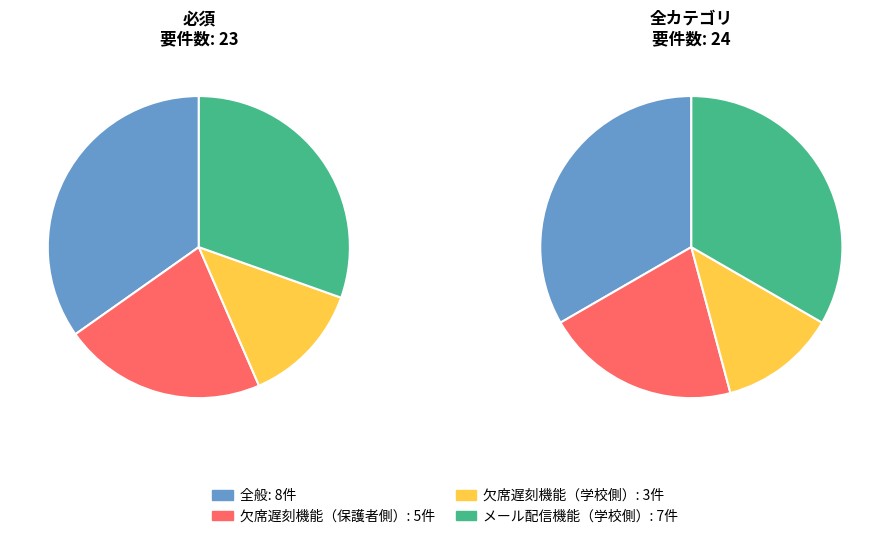

Is there any slice that represents more than half of the pie?

No